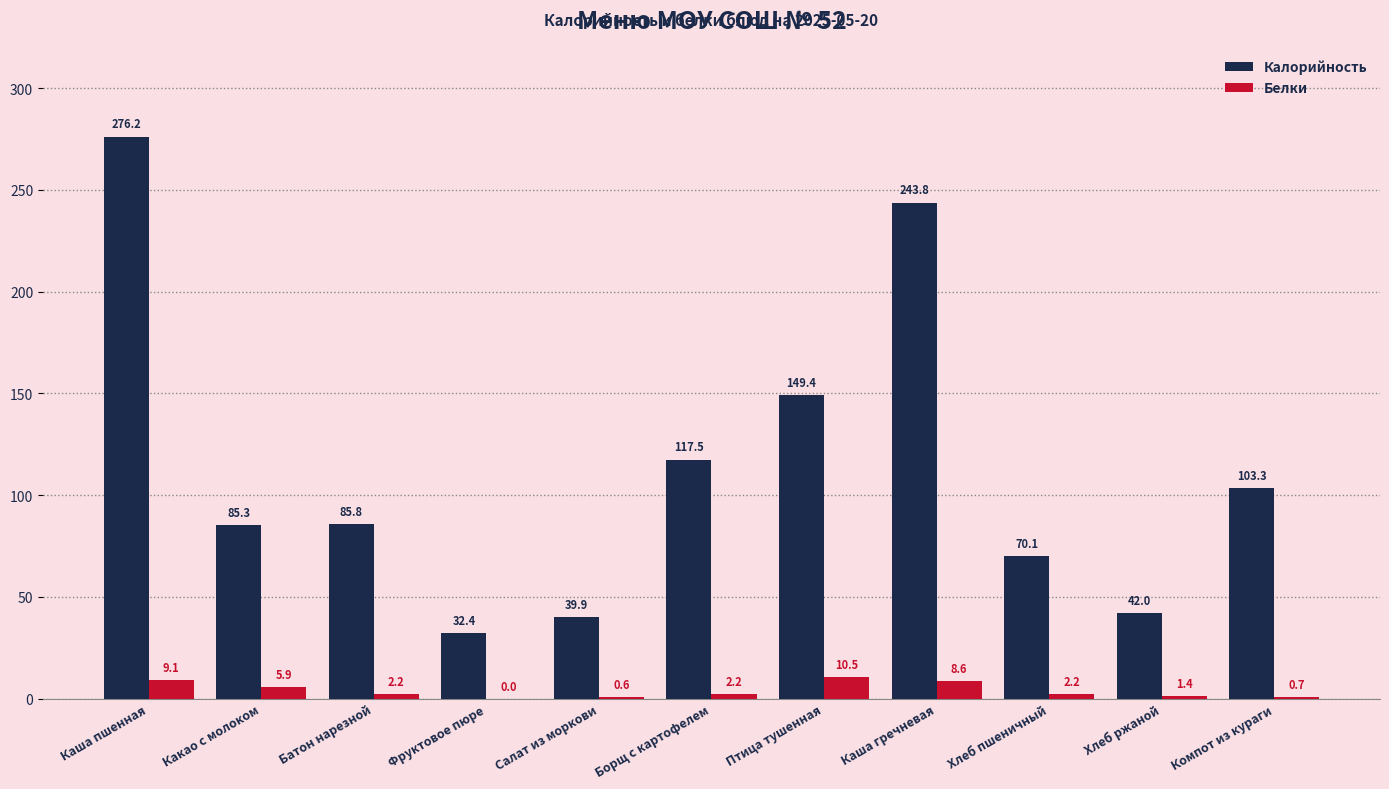

Which series changed the most between Борщ с картофелем and Птица тушенная?

Калорийность